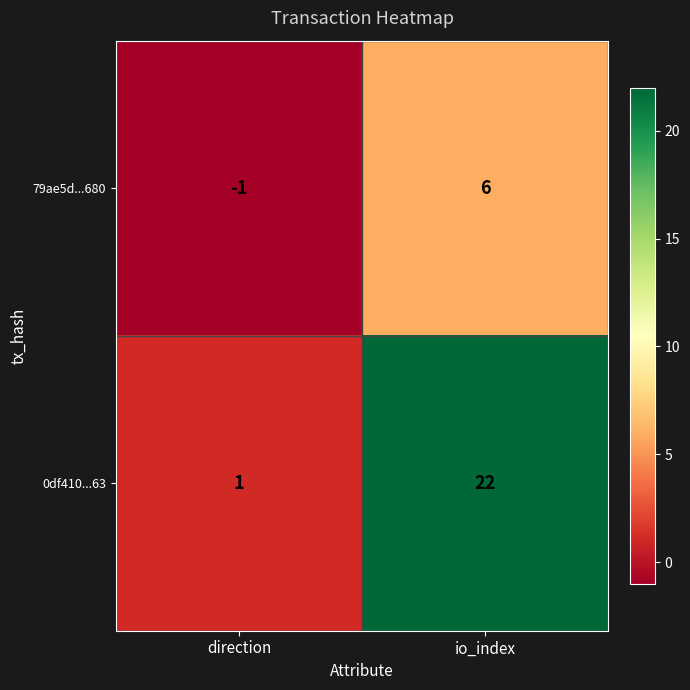

What is the sum of all 0df410...63 values?

23